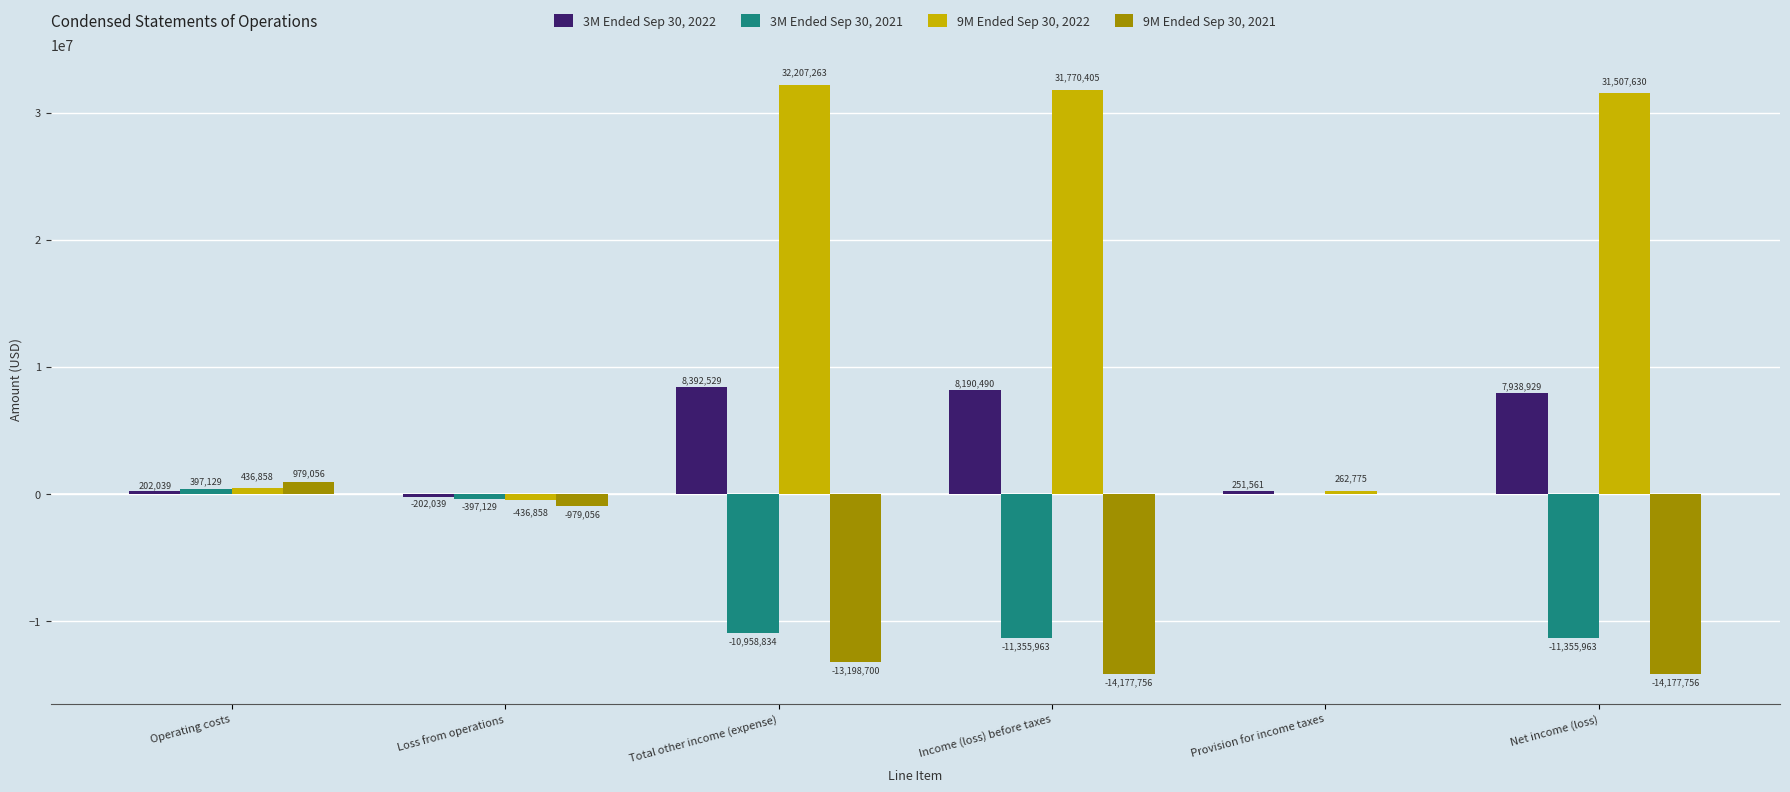

What is the sum of the 9M Ended Sep 30, 2021 values at Operating costs and Provision for income taxes?

979056